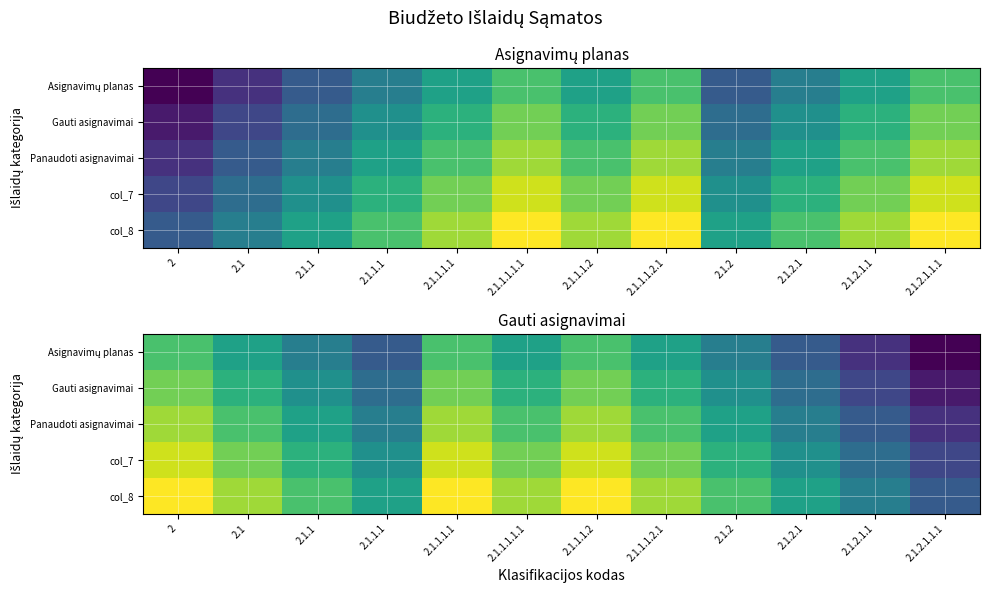

List the series in order of their peak value, lowest first.

Asignavimų planas, Gauti asignavimai, Panaudoti asignavimai, col_7, col_8